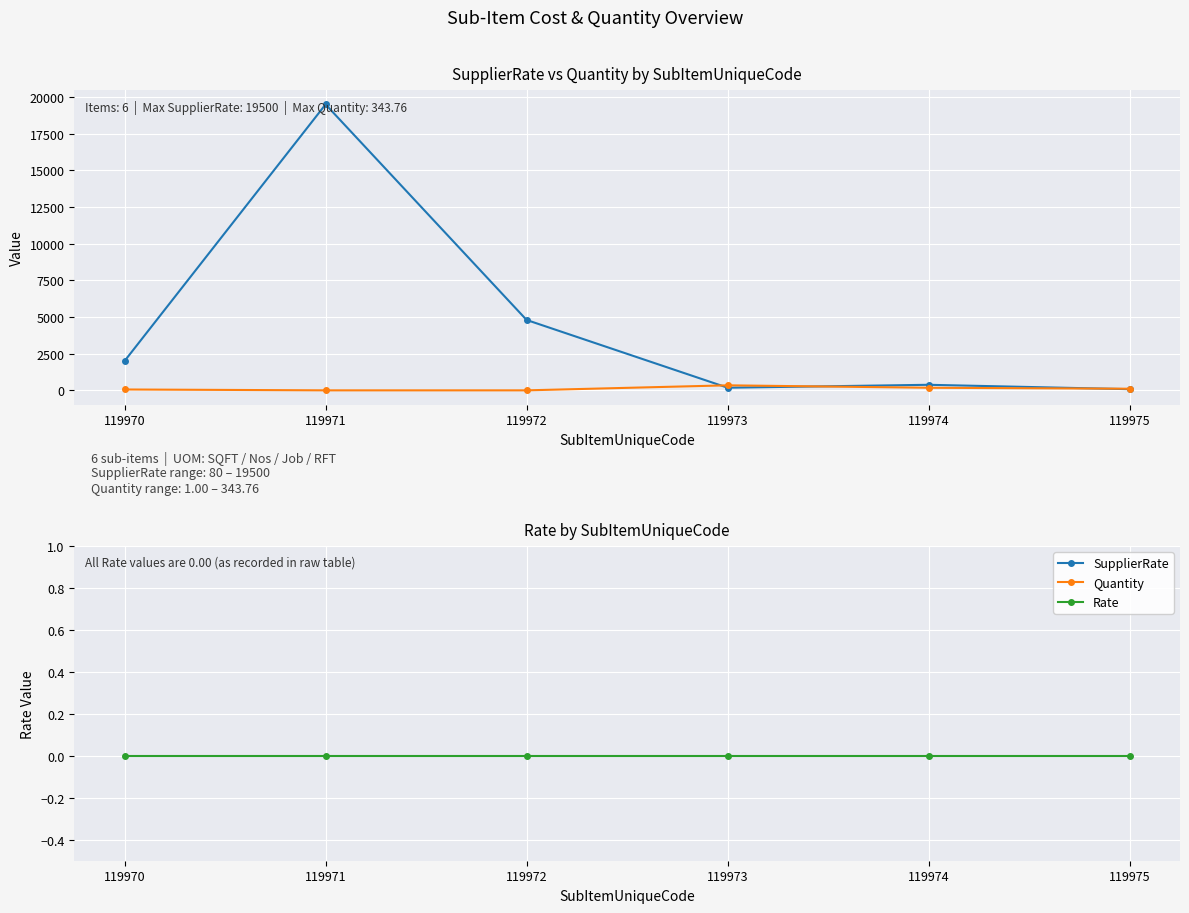

Reading left to right, transcribe all the data shown in this chart.

SupplierRate: 2000.0	19500.0	4800.0	180.0	380.0	80.0
Quantity: 60.0	1.0	1.0	343.8	177.6	112.2
Rate: 0.0	0.0	0.0	0.0	0.0	0.0